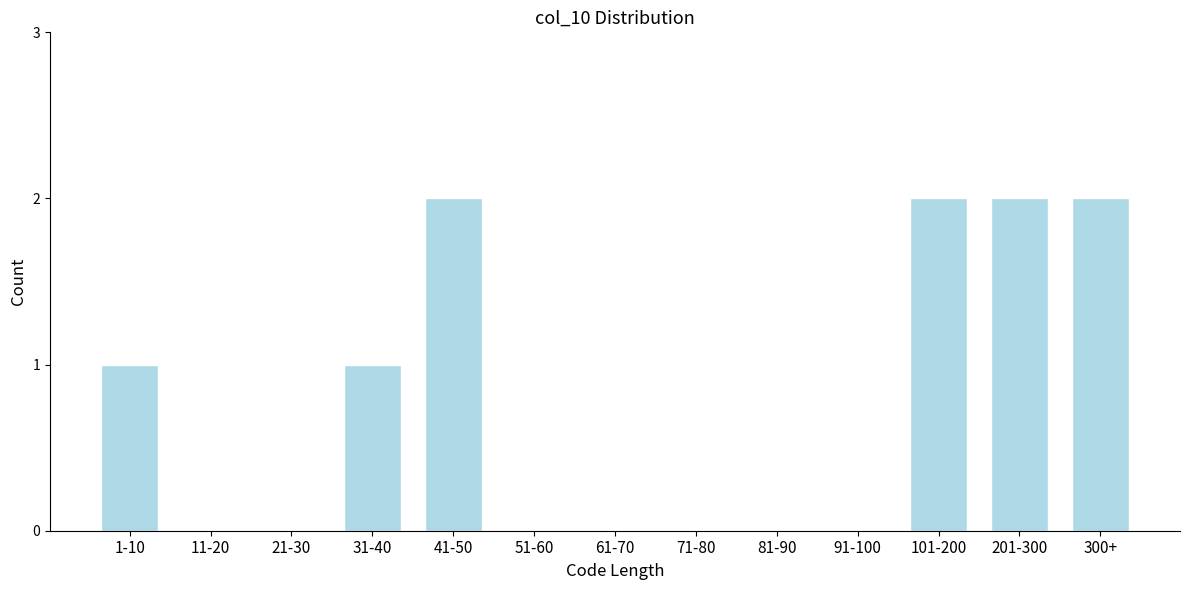

Reading left to right, what are all the values shown in this chart?

1-10=1	11-20=0	21-30=0	31-40=1	41-50=2	51-60=0	61-70=0	71-80=0	81-90=0	91-100=0	101-200=2	201-300=2	300+=2